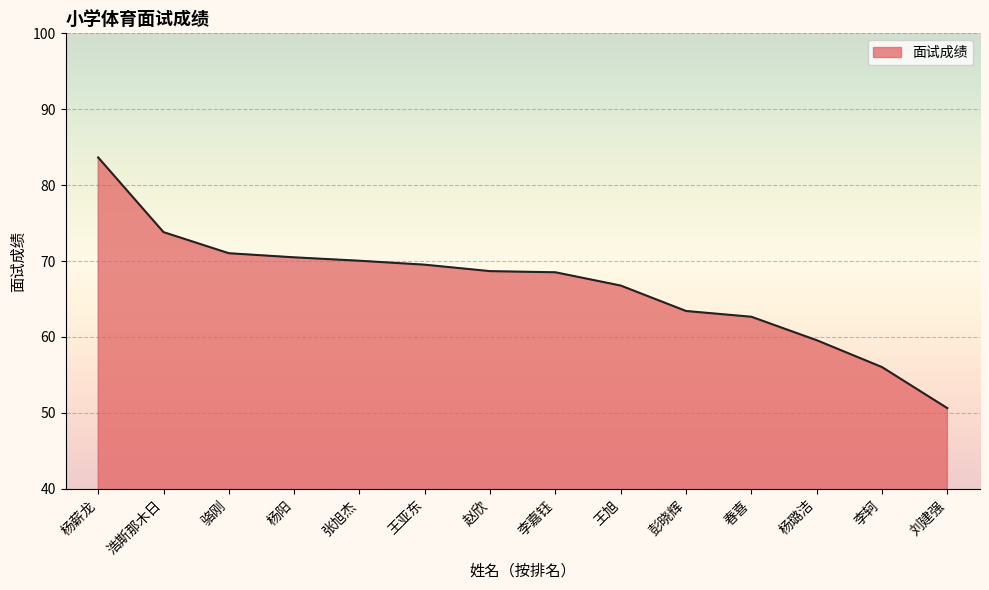

How many series are shown in this chart?

1